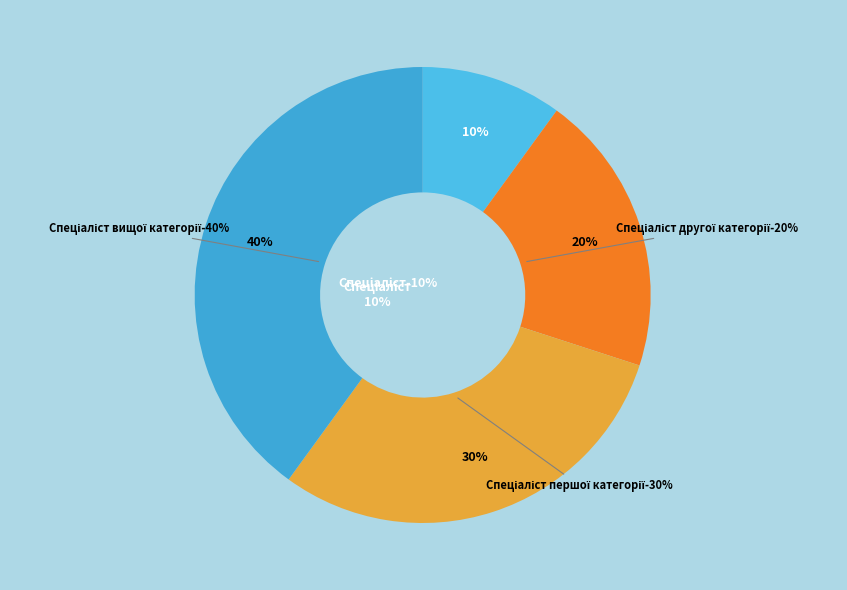

Does Спеціаліст account for over 50% of the chart?

No